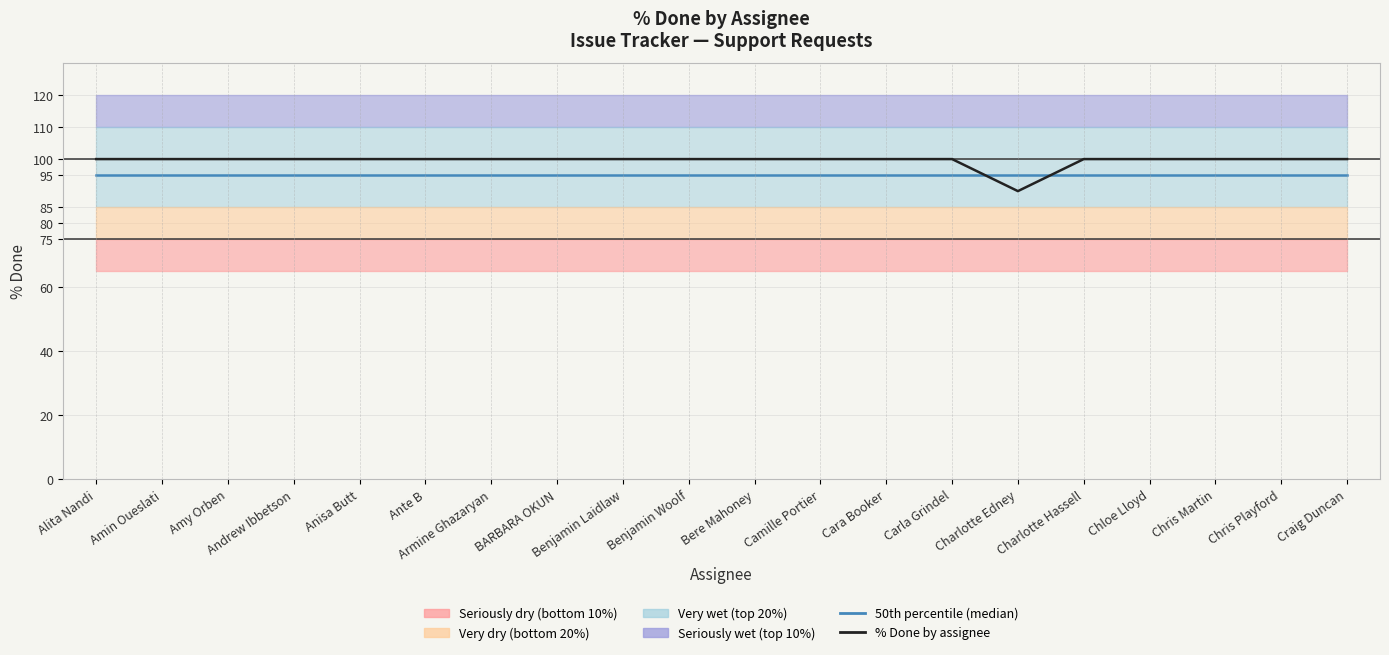

Reading left to right, extract all data points from this chart.

50th percentile (median): 95	95	95	95	95	95	95	95	95	95	95	95	95	95	95	95	95	95	95	95
% Done by assignee: 100	100	100	100	100	100	100	100	100	100	100	100	100	100	90	100	100	100	100	100